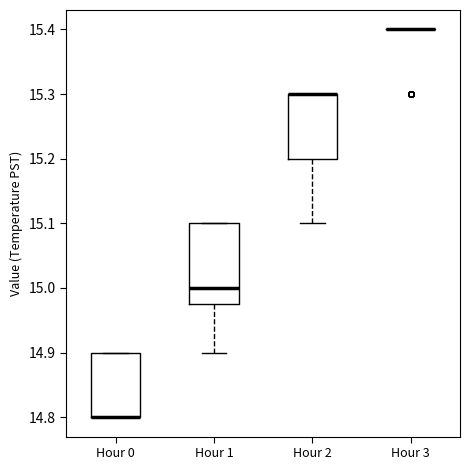

Reading left to right, transcribe this box plot: for each box, give where its median line is, the range the box spans, and where its two whiskers end, as read against the y-axis. The values are not printed on the chart, so give them approximately, as read against the axis.

Hour 0: median 14.80 (drawn on the box's lower edge), box 14.80 to 14.90, whiskers 14.80 to 14.90
Hour 1: median 15.00, box 14.98 to 15.10, whiskers 14.90 to 15.10
Hour 2: median 15.30 (drawn on the box's upper edge), box 15.20 to 15.30, whiskers 15.10 to 15.30
Hour 3: box collapsed to a line at 15.40, whiskers 15.40 to 15.40